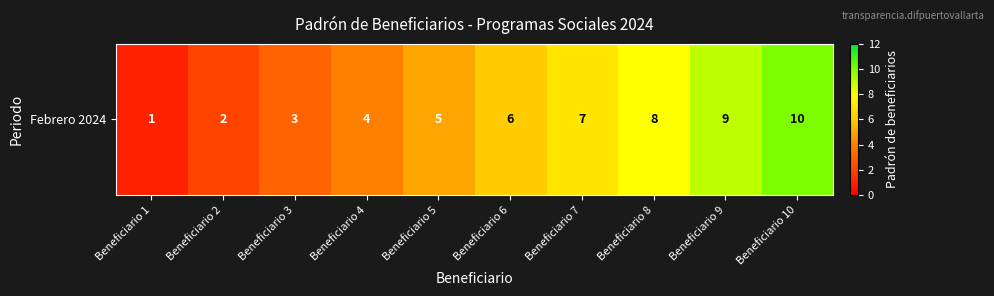

Reading right to left, extract all data points from this chart.

10	9	8	7	6	5	4	3	2	1